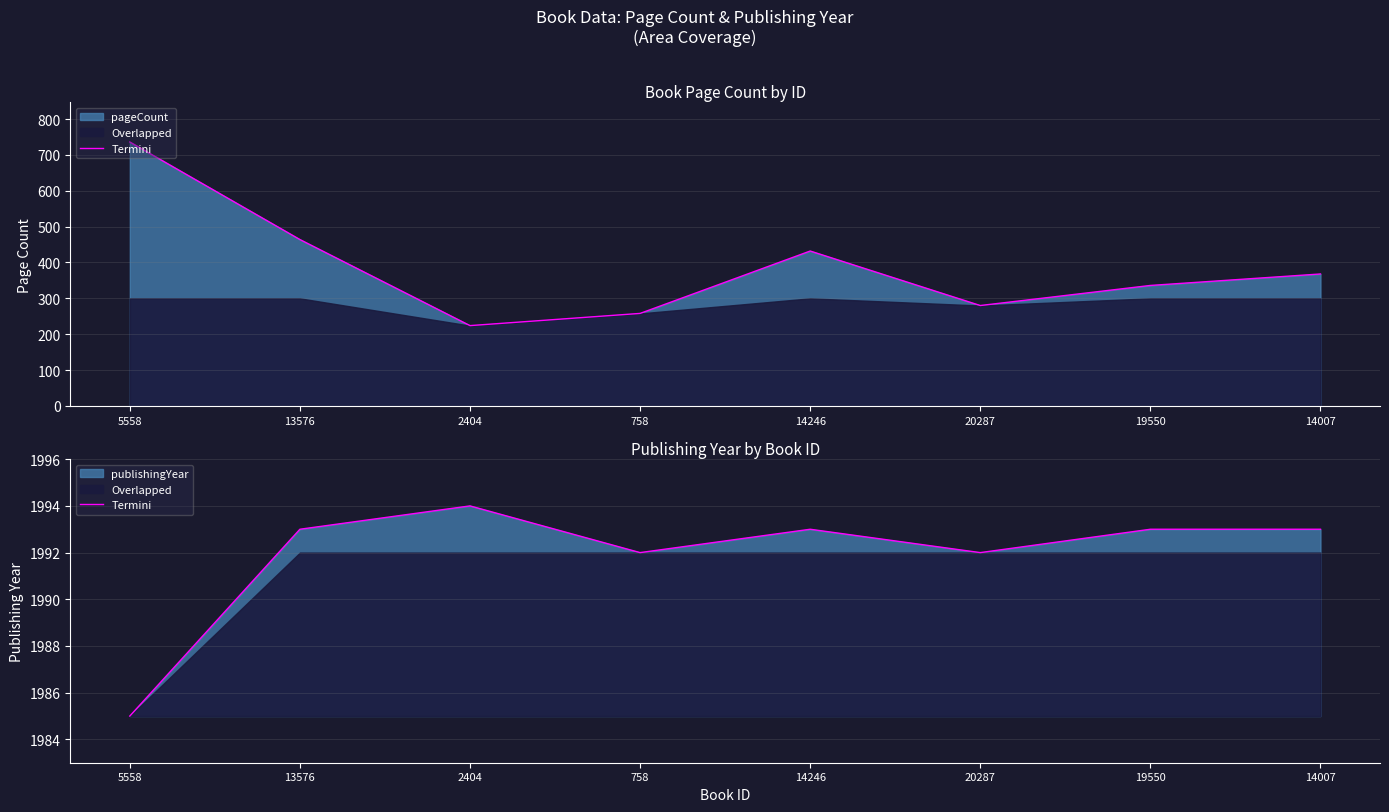

What is the maximum value shown in the chart?

1994